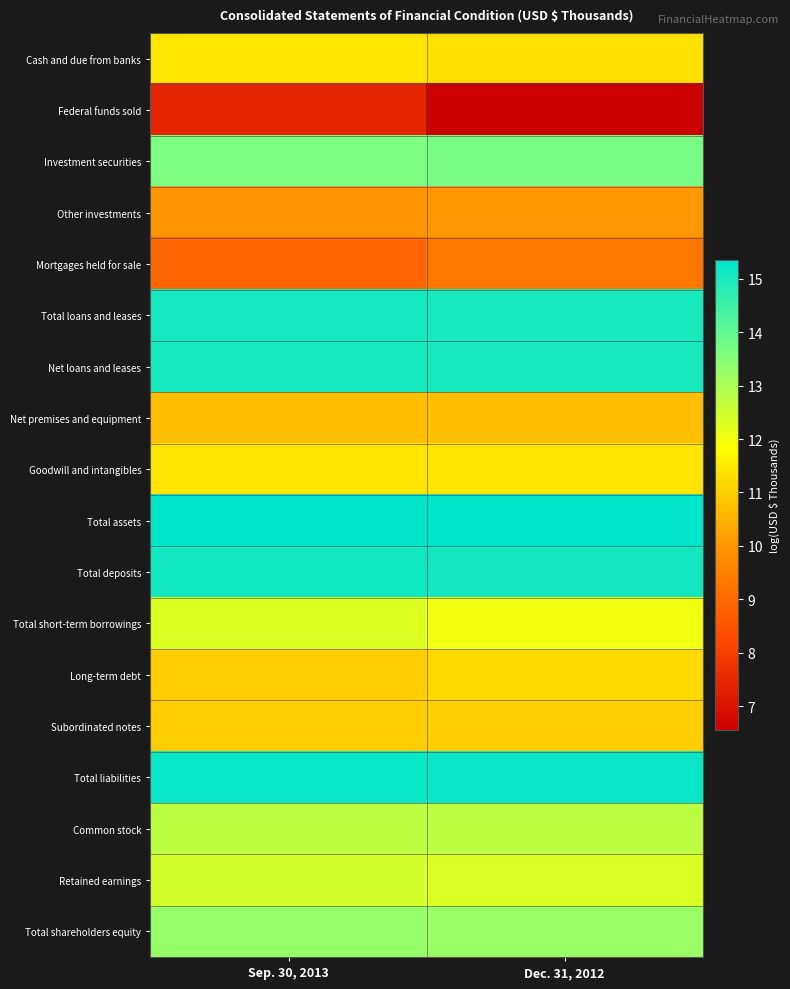

Reading left to right, extract all data points from this chart.

Cash and due from banks: Sep. 30, 2013=11.4	Dec. 31, 2012=11.3
Federal funds sold: Sep. 30, 2013=7.4	Dec. 31, 2012=6.6
Investment securities: Sep. 30, 2013=13.6	Dec. 31, 2012=13.7
Other investments: Sep. 30, 2013=10.0	Dec. 31, 2012=10.0
Mortgages held for sale: Sep. 30, 2013=8.9	Dec. 31, 2012=9.3
Total loans and leases: Sep. 30, 2013=15.1	Dec. 31, 2012=15.0
Net loans and leases: Sep. 30, 2013=15.0	Dec. 31, 2012=15.0
Net premises and equipment: Sep. 30, 2013=10.7	Dec. 31, 2012=10.7
Goodwill and intangibles: Sep. 30, 2013=11.4	Dec. 31, 2012=11.4
Total assets: Sep. 30, 2013=15.4	Dec. 31, 2012=15.3
Total deposits: Sep. 30, 2013=15.1	Dec. 31, 2012=15.1
Total short-term borrowings: Sep. 30, 2013=12.3	Dec. 31, 2012=12.0
Long-term debt: Sep. 30, 2013=11.0	Dec. 31, 2012=11.2
Subordinated notes: Sep. 30, 2013=11.0	Dec. 31, 2012=11.0
Total liabilities: Sep. 30, 2013=15.2	Dec. 31, 2012=15.2
Common stock: Sep. 30, 2013=12.8	Dec. 31, 2012=12.8
Retained earnings: Sep. 30, 2013=12.4	Dec. 31, 2012=12.3
Total shareholders equity: Sep. 30, 2013=13.3	Dec. 31, 2012=13.2